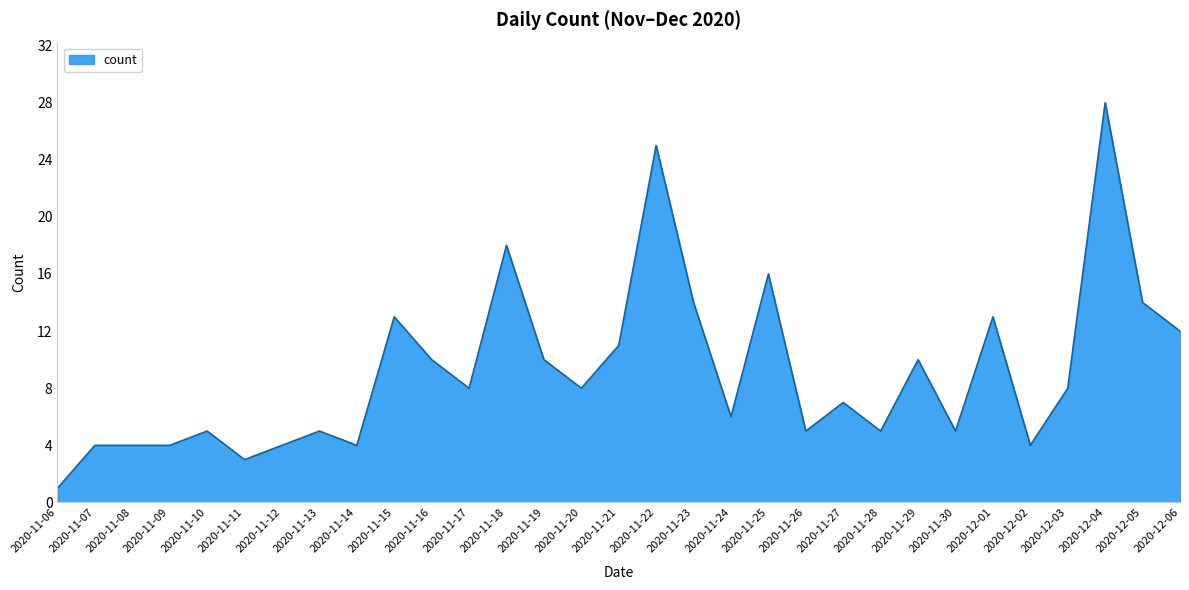

At which category does the chart reach its peak across all series?

2020-12-04